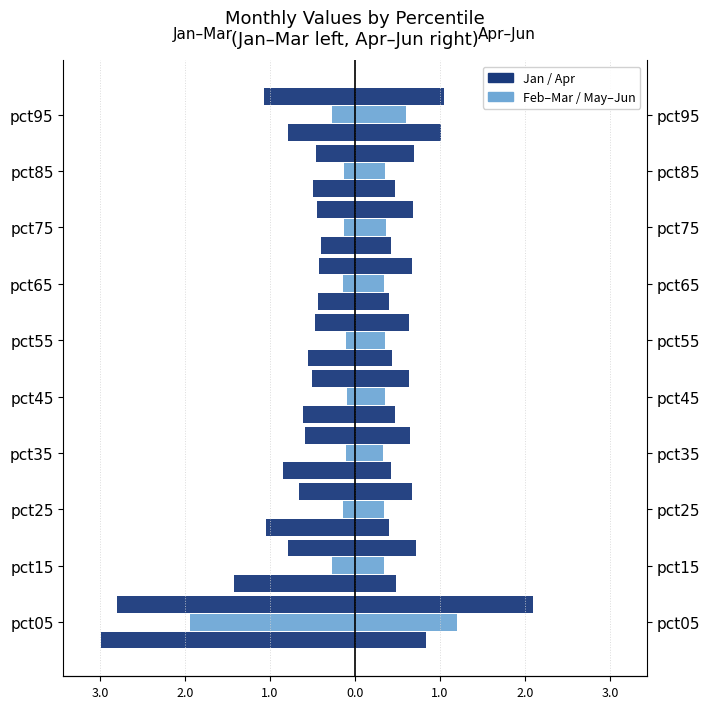

The value of Apr at pct05 is 0.8. True or false?

True